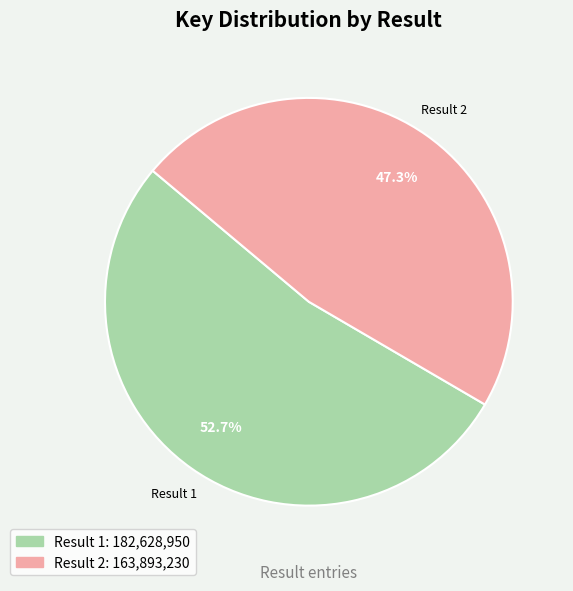

Is there any slice that represents more than half of the pie?

Yes